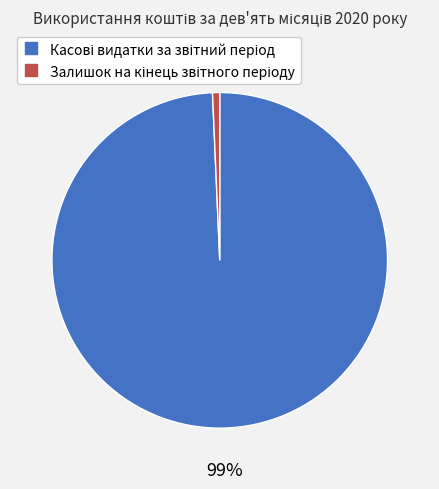

How many slices are in this pie chart?

2